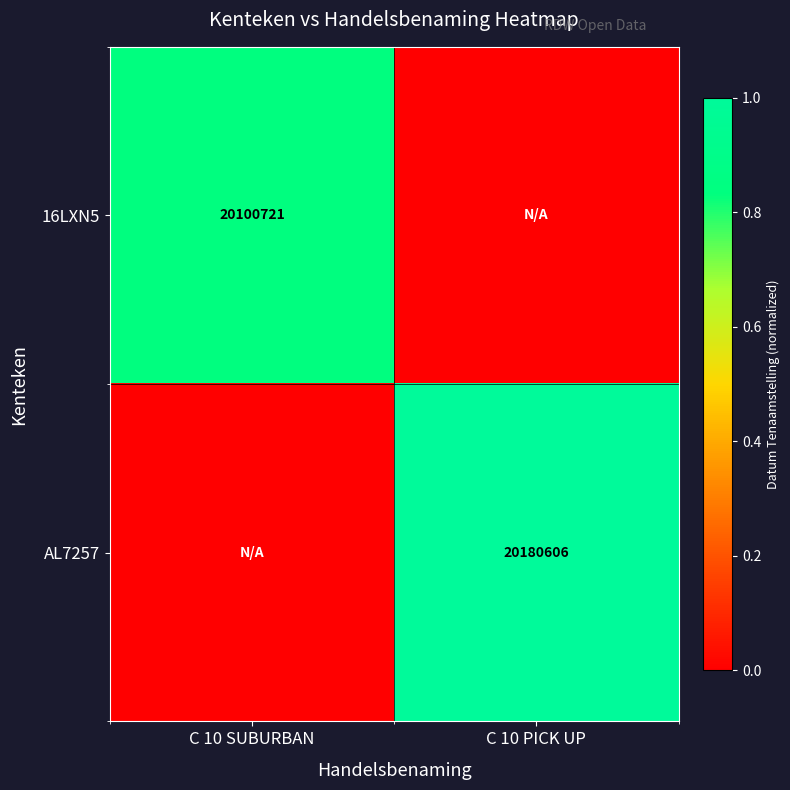

True or false: 16LXN5 has a value of 20100721 at C 10 SUBURBAN.

True